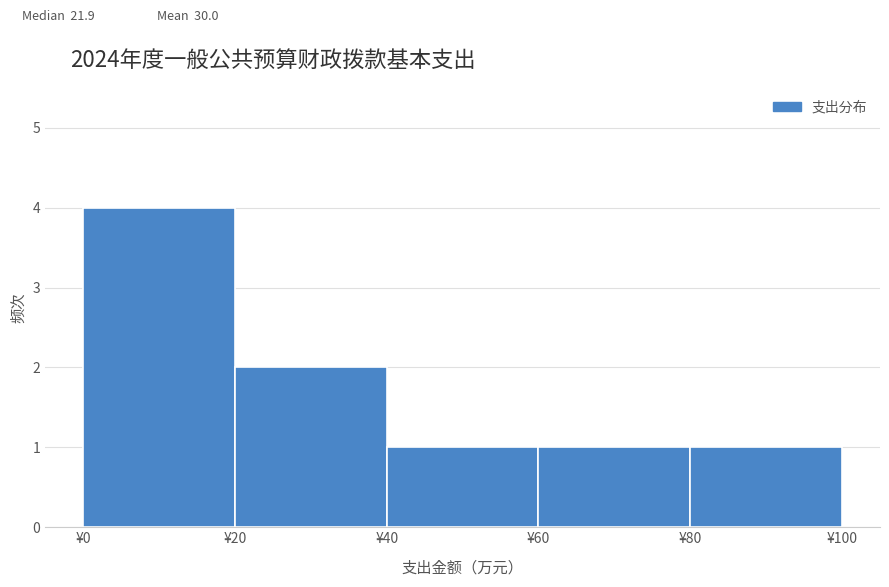

What is the height of the bar covering 40 to 60 on the x-axis? The values are not printed on the chart, so give them approximately, as read against the axis.

1